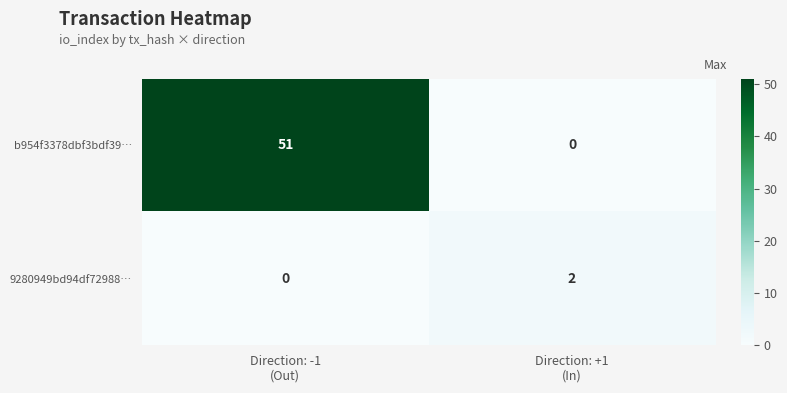

Rank the series at Direction: +1
(In) from lowest to highest value.

b954f3378dbf3bdf39…, 9280949bd94df72988…